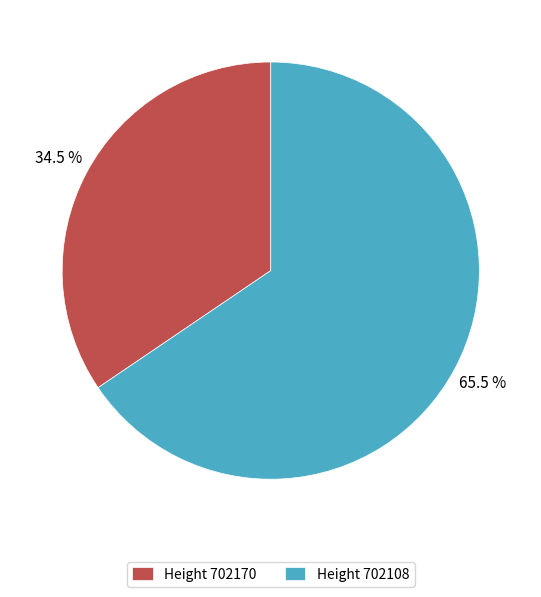

To the nearest percent, what is the average slice percentage?

50%